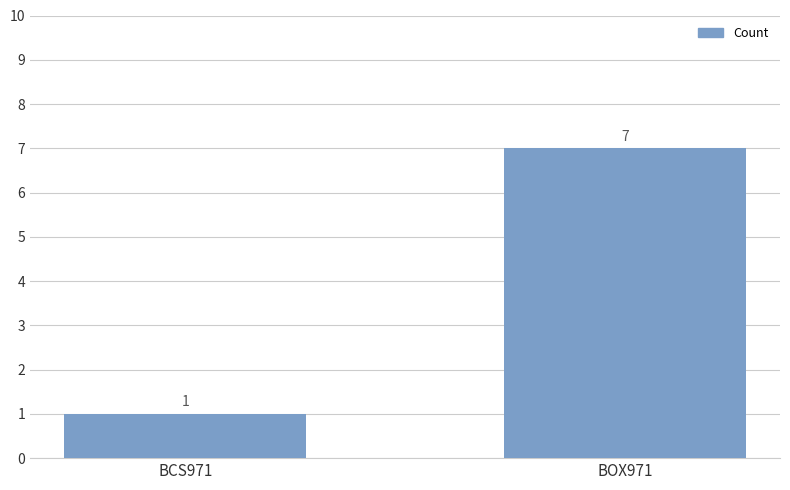

List the labels in order of value, smallest first.

BCS971, BOX971